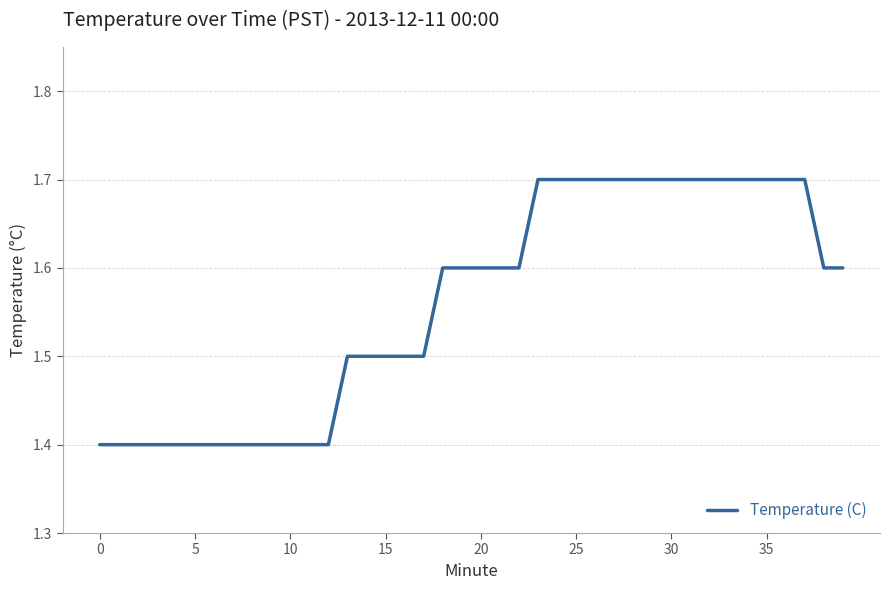

What is the minimum value shown in the chart?

1.4